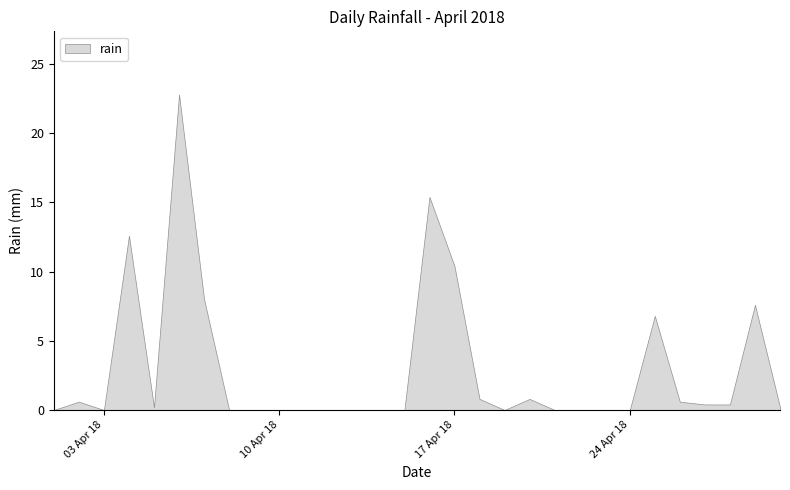

What is the maximum value shown in the chart?

22.8